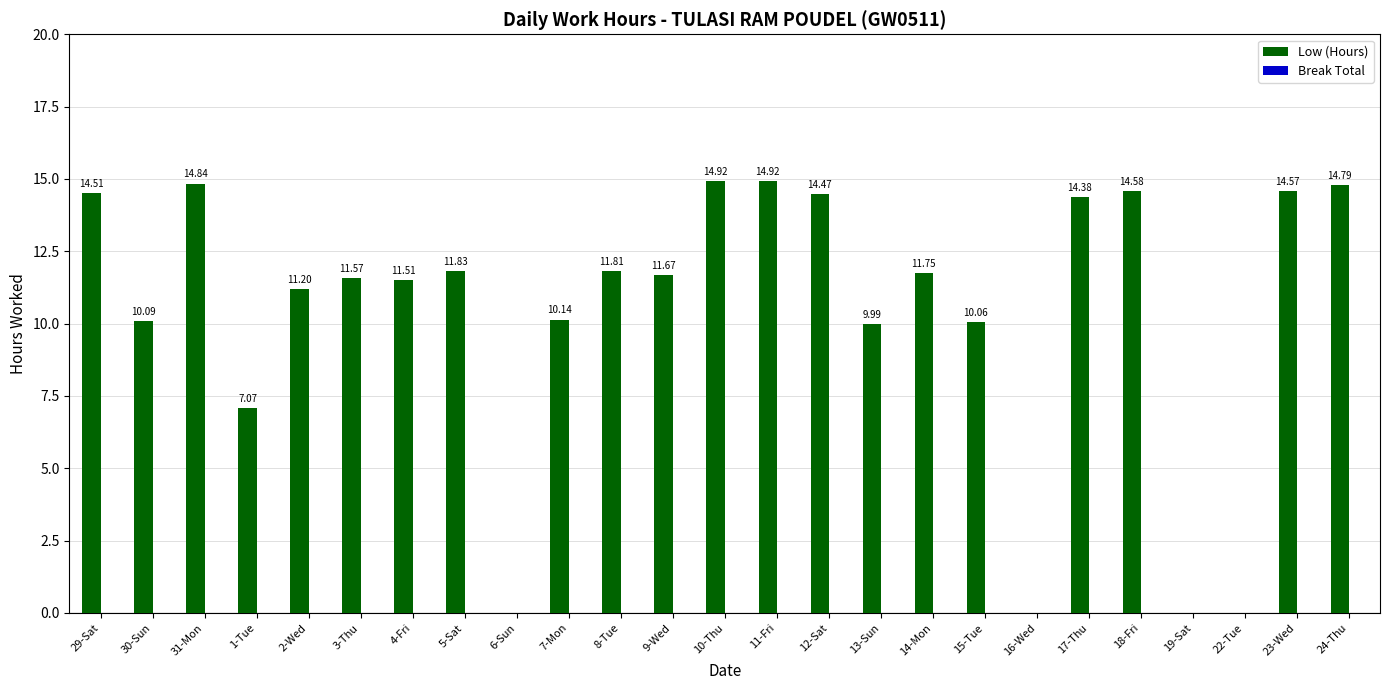

What is the ratio of the value at 17-Thu to the value at 7-Mon?

1.4